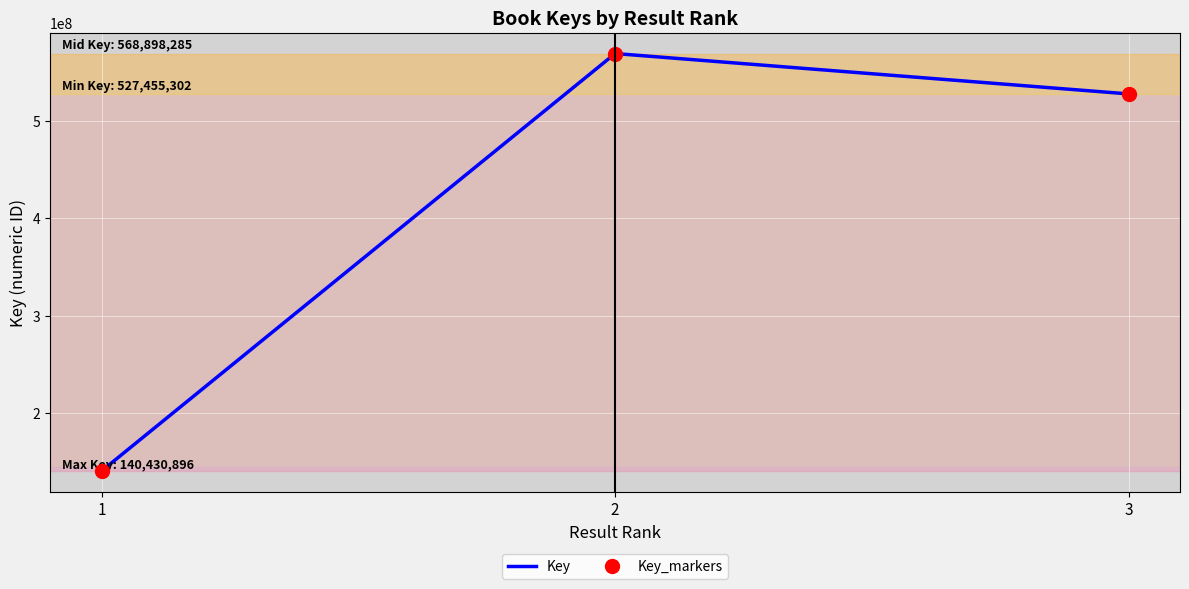

What is the total value across all series at 3?

1054910604